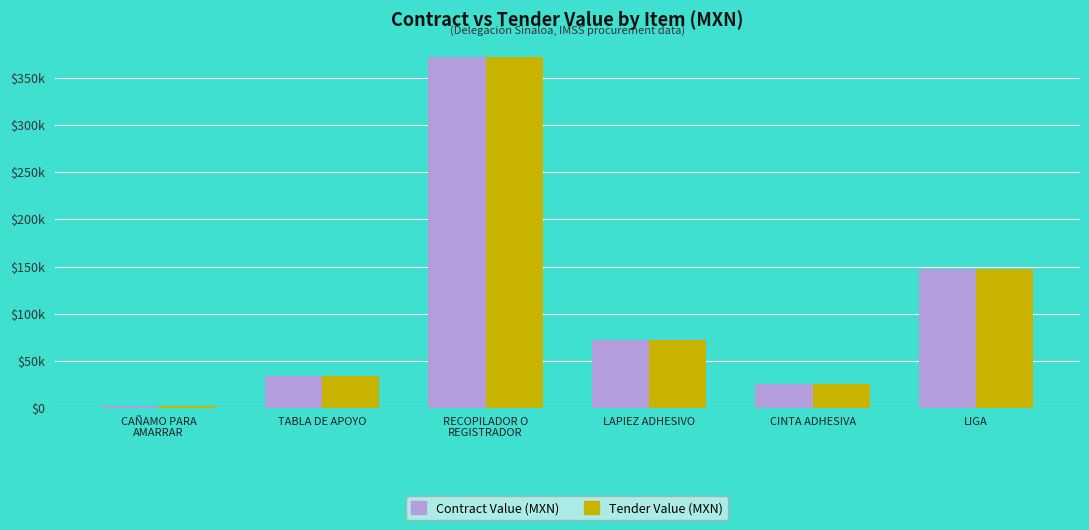

What are all the series names shown in the legend?

Contract Value (MXN), Tender Value (MXN)